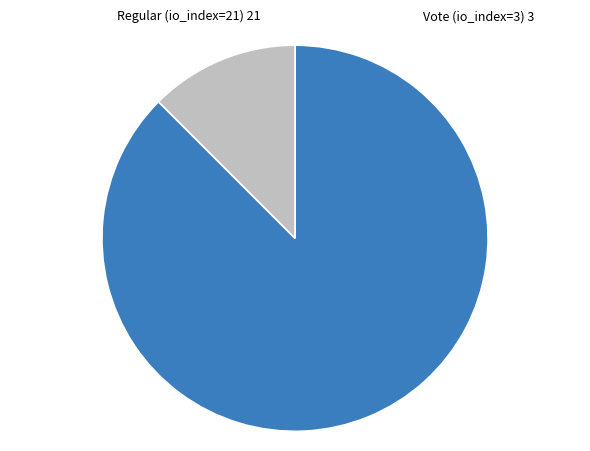

Count the number of slices in the pie.

2